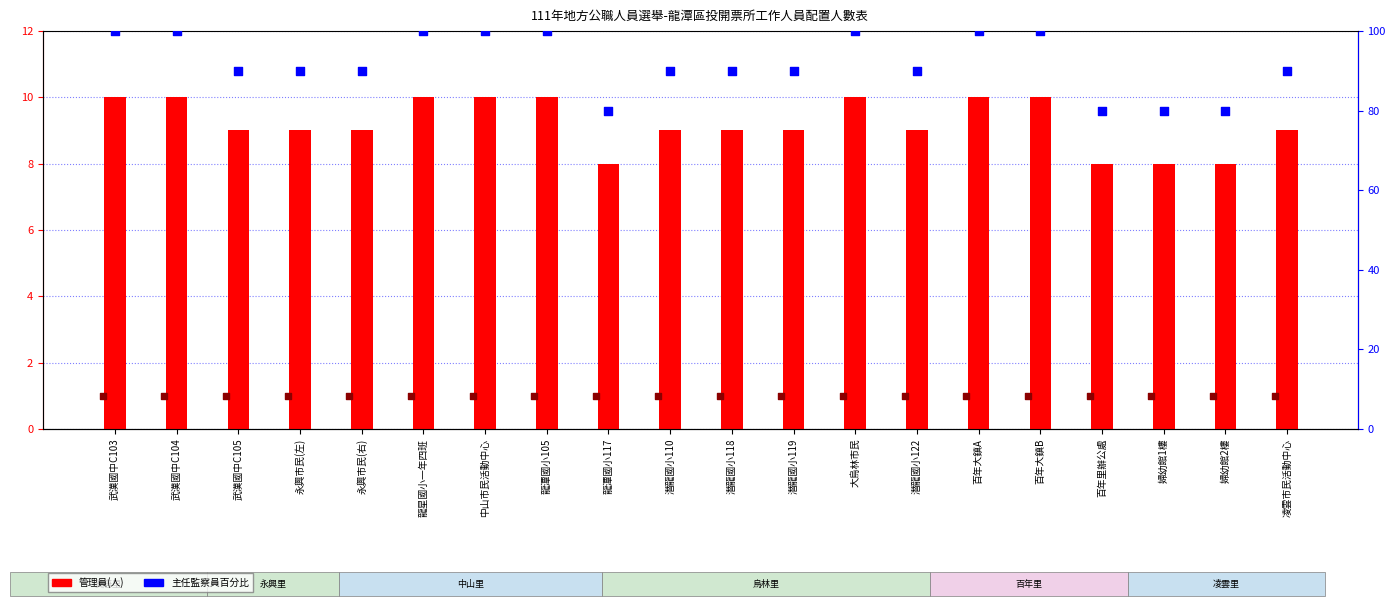

Which series has the largest total across all categories?

主任監察員百分比